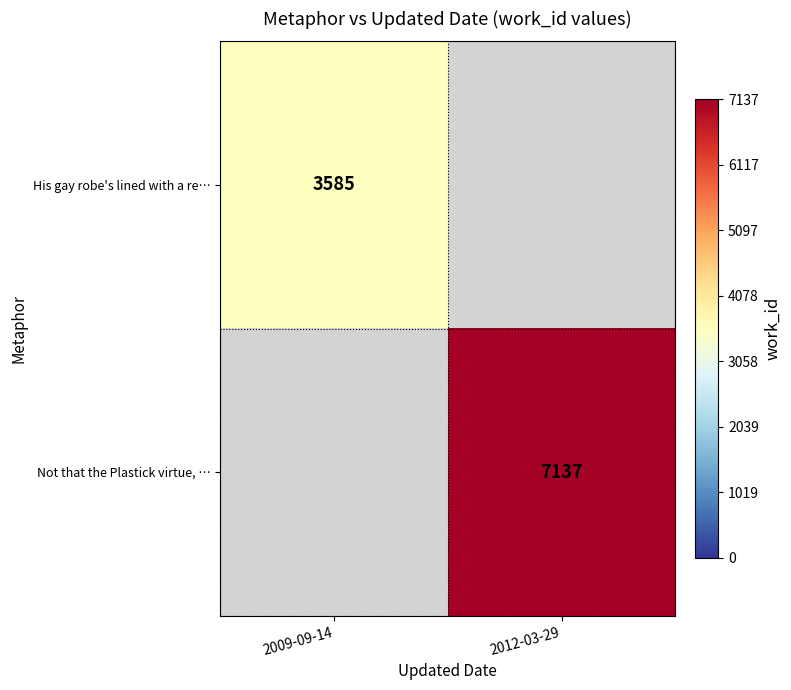

What is the greatest value displayed?

7137.0